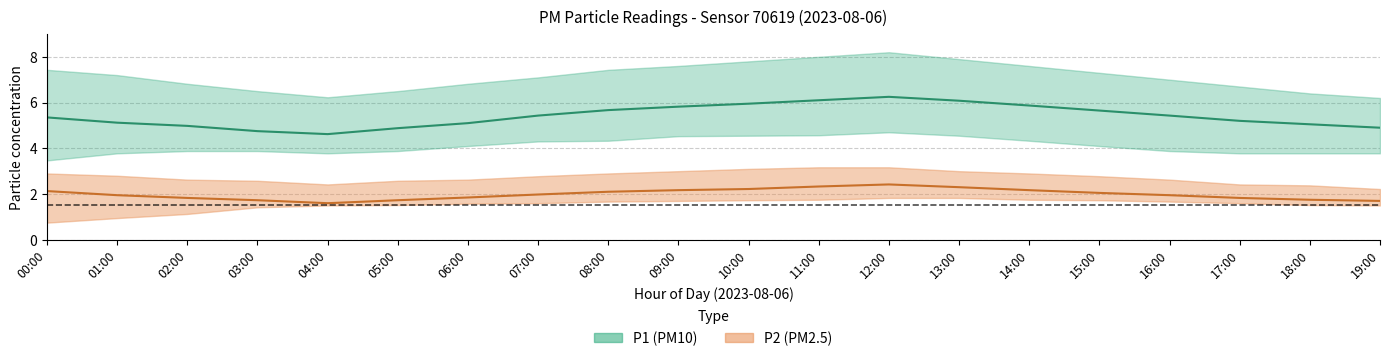

The value of P2_lower at 06:00 is 1.6. True or false?

True